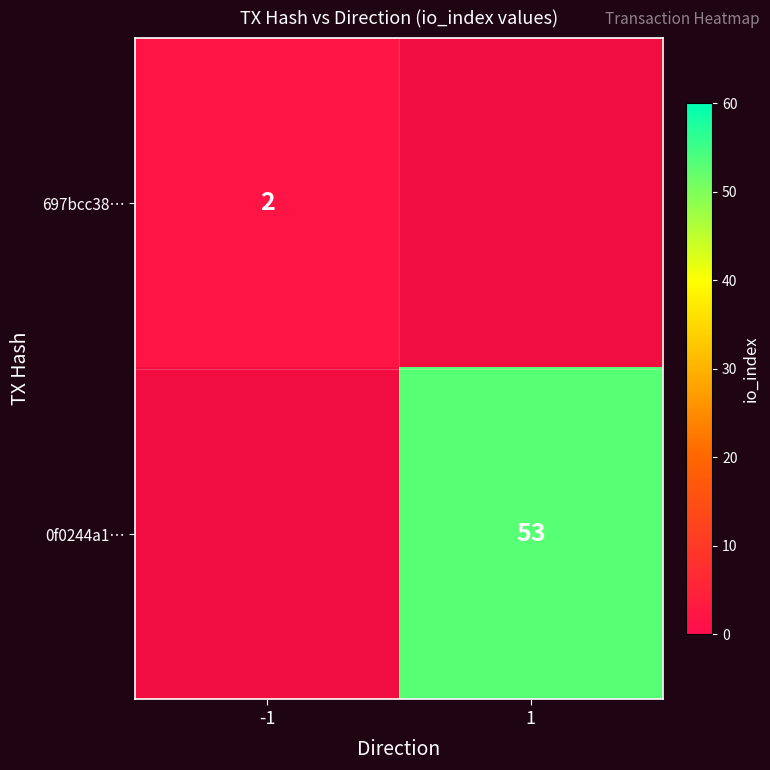

True or false: 697bcc38… has a value of 4 at -1.

False